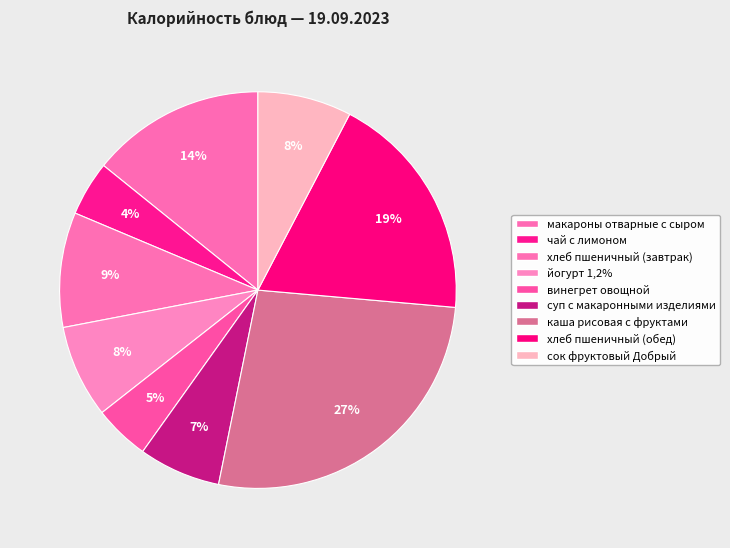

Do суп с макаронными изделиями and макароны отварные с сыром together represent more than half of the pie?

No